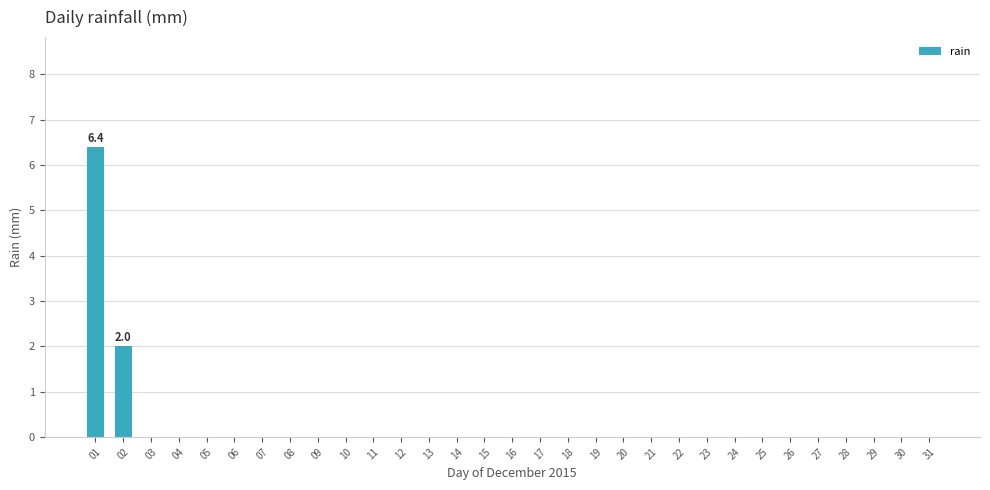

Reading right to left, extract all data points from this chart.

31=0.0	30=0.0	29=0.0	28=0.0	27=0.0	26=0.0	25=0.0	24=0.0	23=0.0	22=0.0	21=0.0	20=0.0	19=0.0	18=0.0	17=0.0	16=0.0	15=0.0	14=0.0	13=0.0	12=0.0	11=0.0	10=0.0	09=0.0	08=0.0	07=0.0	06=0.0	05=0.0	04=0.0	03=0.0	02=2.0	01=6.4